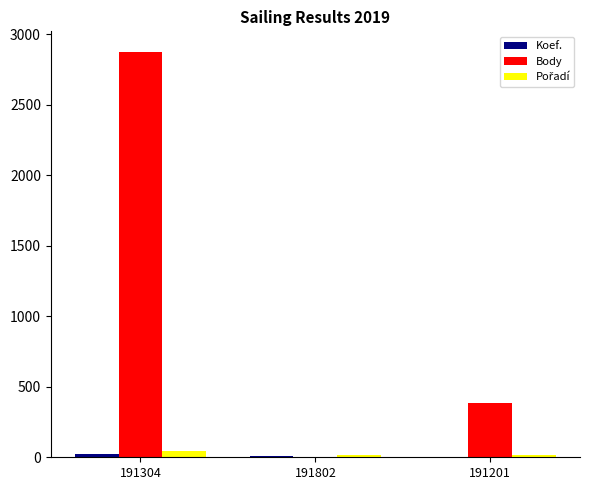

Between 191304 and 191802, which series saw the biggest shift?

Body